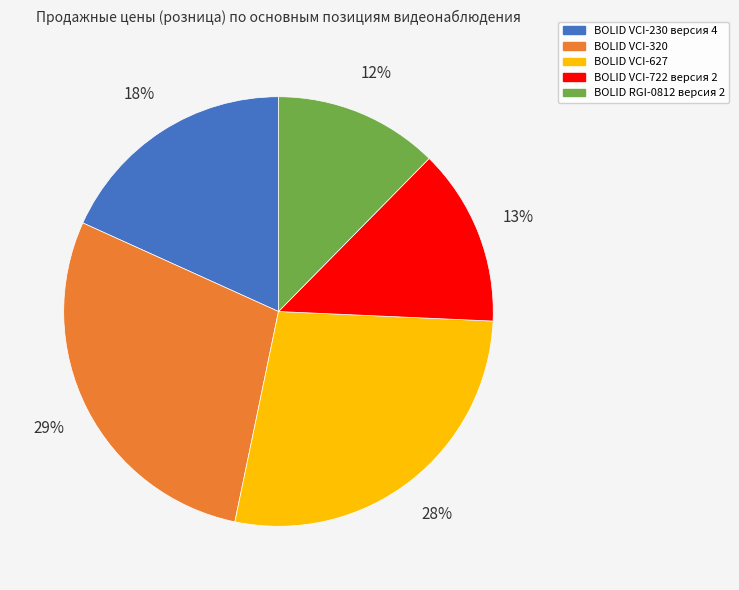

Is it true that BOLID VCI-320 is 29% of the pie?

True